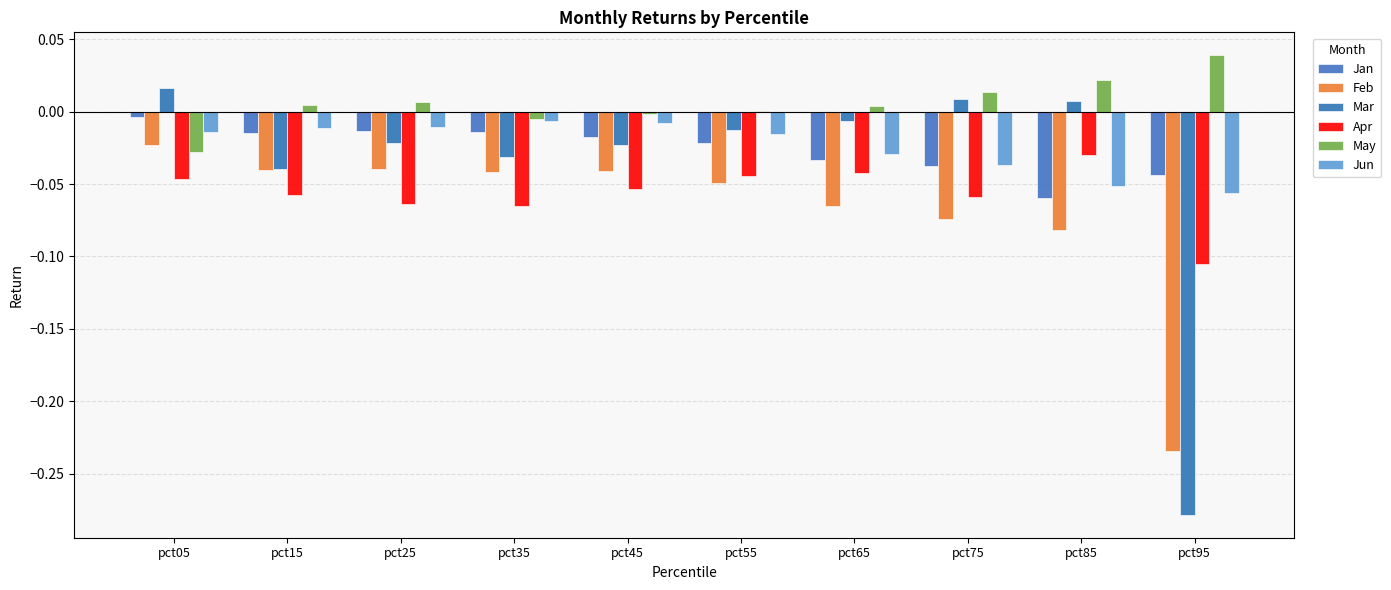

What is the minimum value shown in the chart?

-0.3